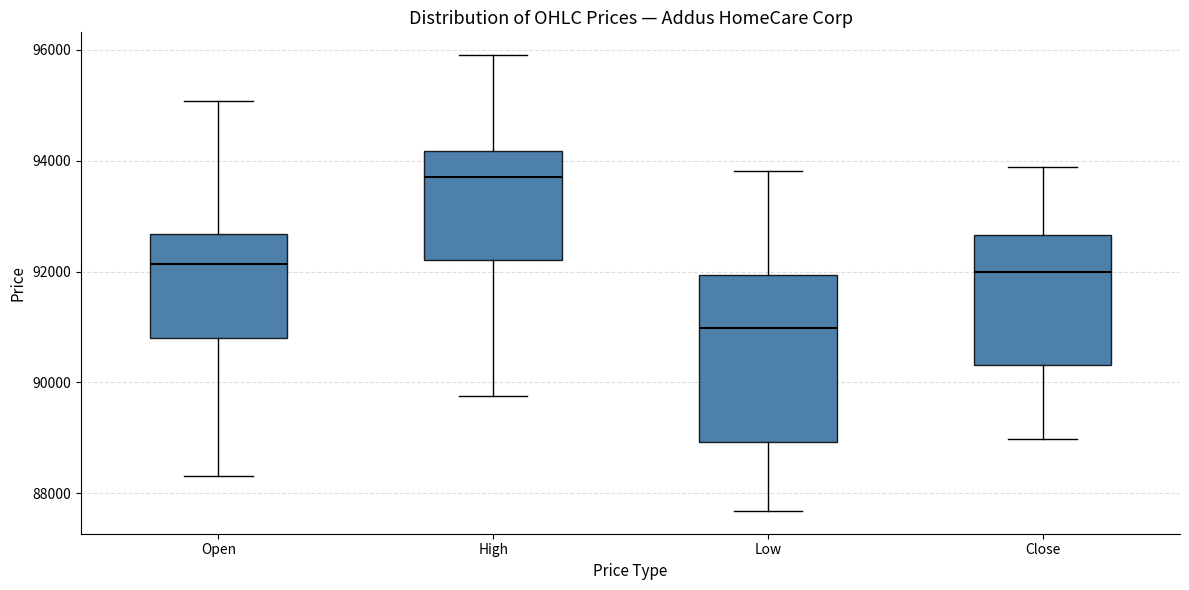

Which box is the tallest, from its lower edge to its upper edge?

Low